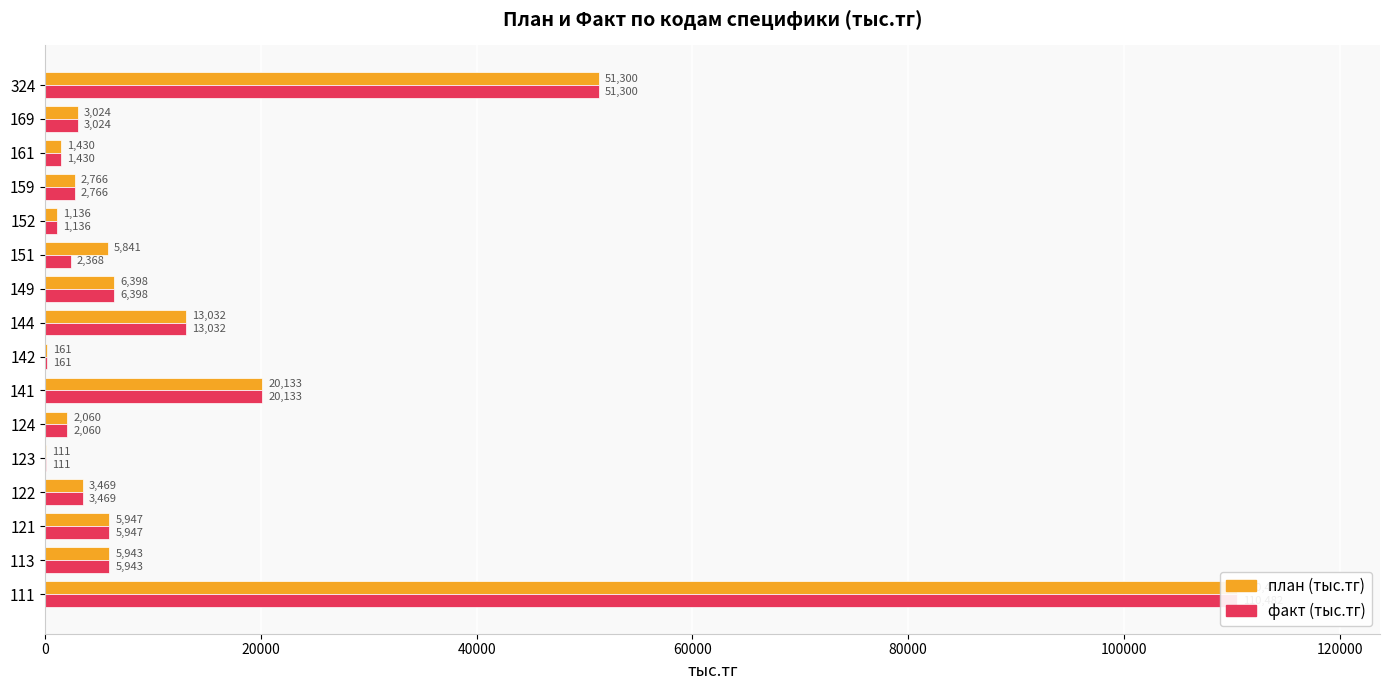

Which series has the largest total across all categories?

план (тыс.тг)